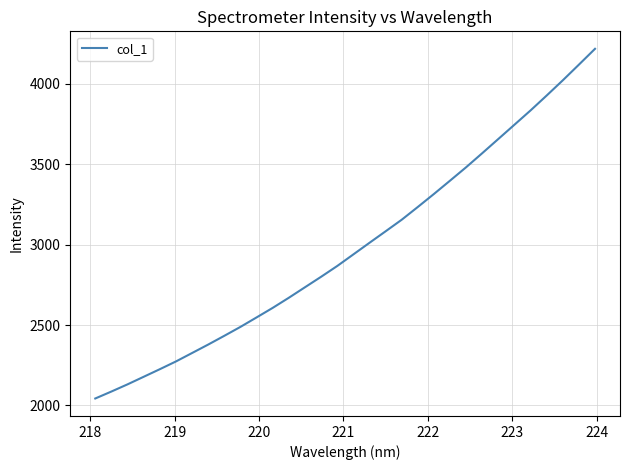

How many lines are shown in the chart?

1